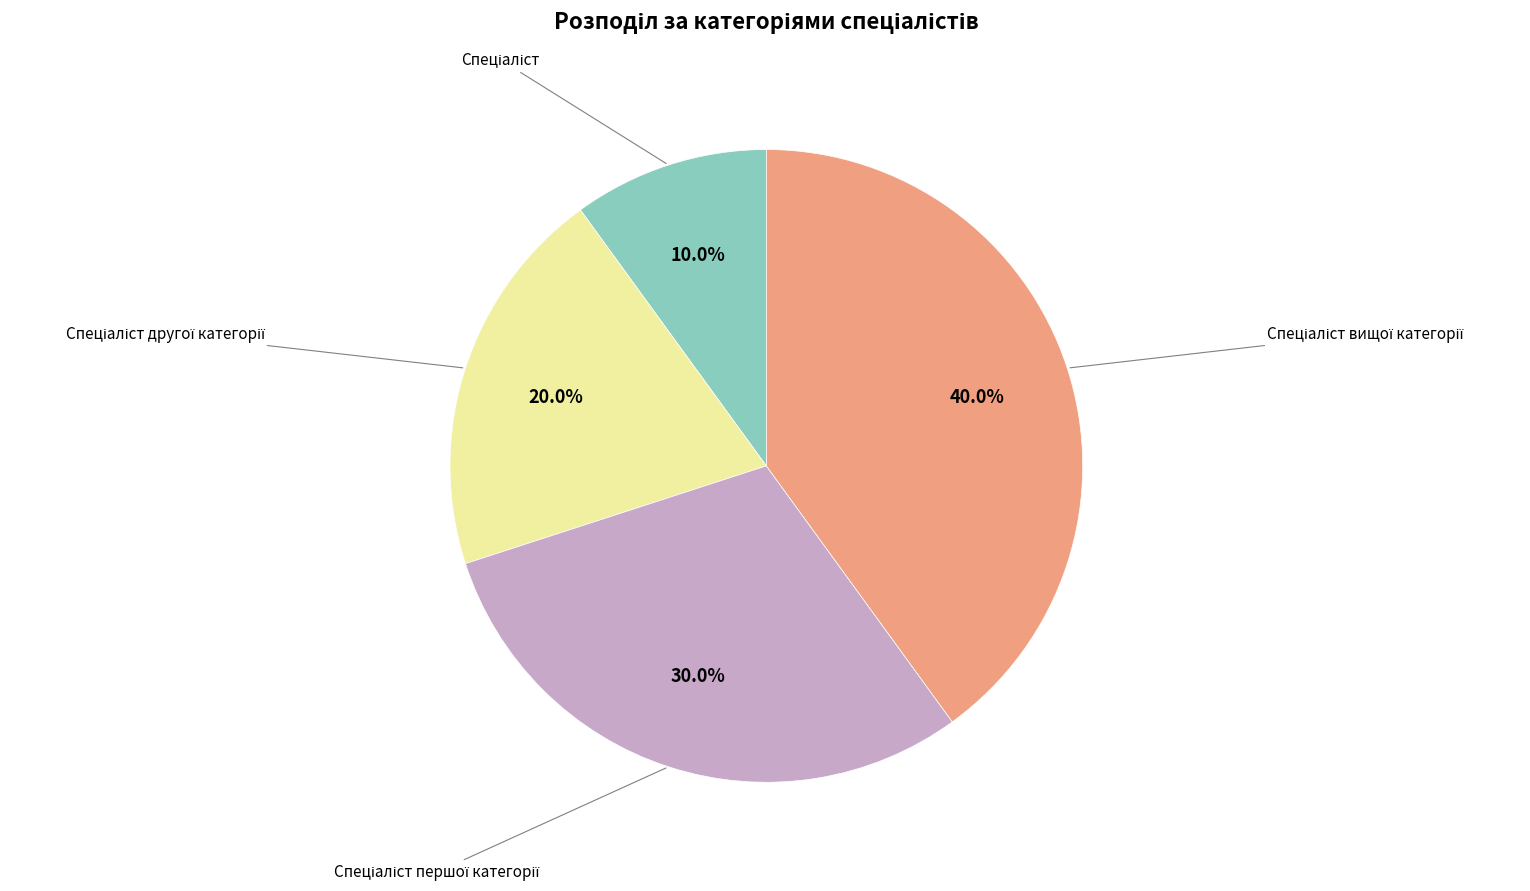

Is there a majority slice in this chart?

No